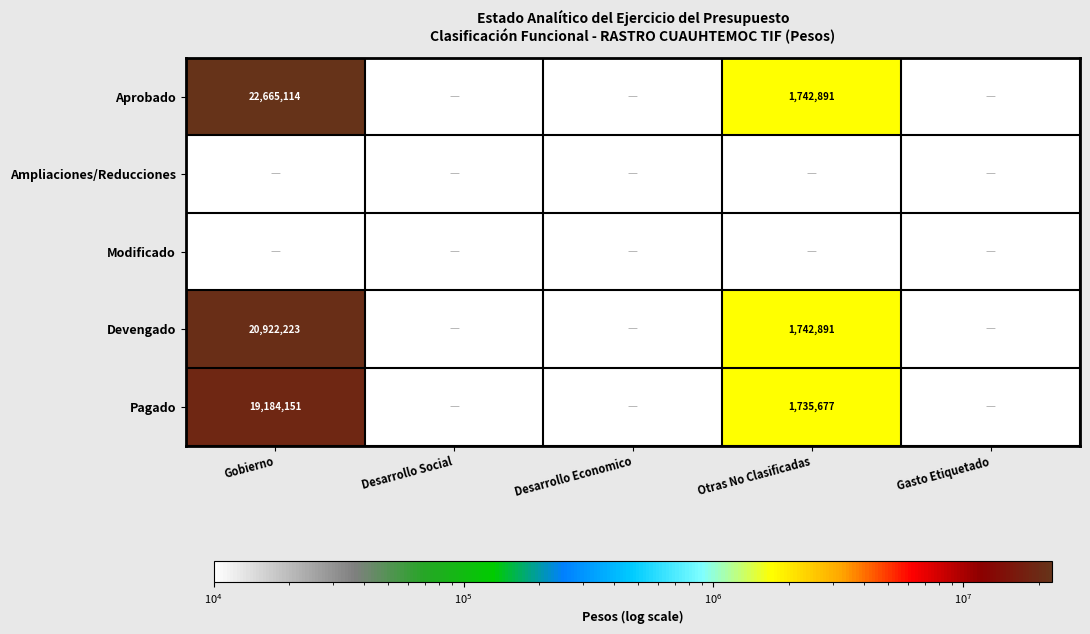

At Desarrollo Social, list the series in order from largest to smallest.

Aprobado, Ampliaciones/Reducciones, Modificado, Devengado, Pagado